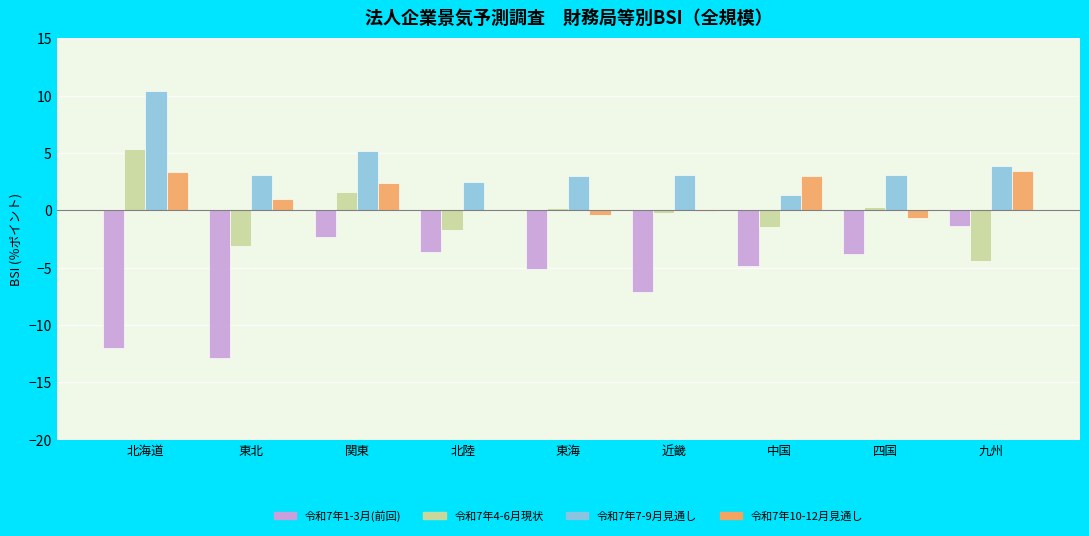

What value does the 令和7年10-12月見通し series have at 東海?

-0.4